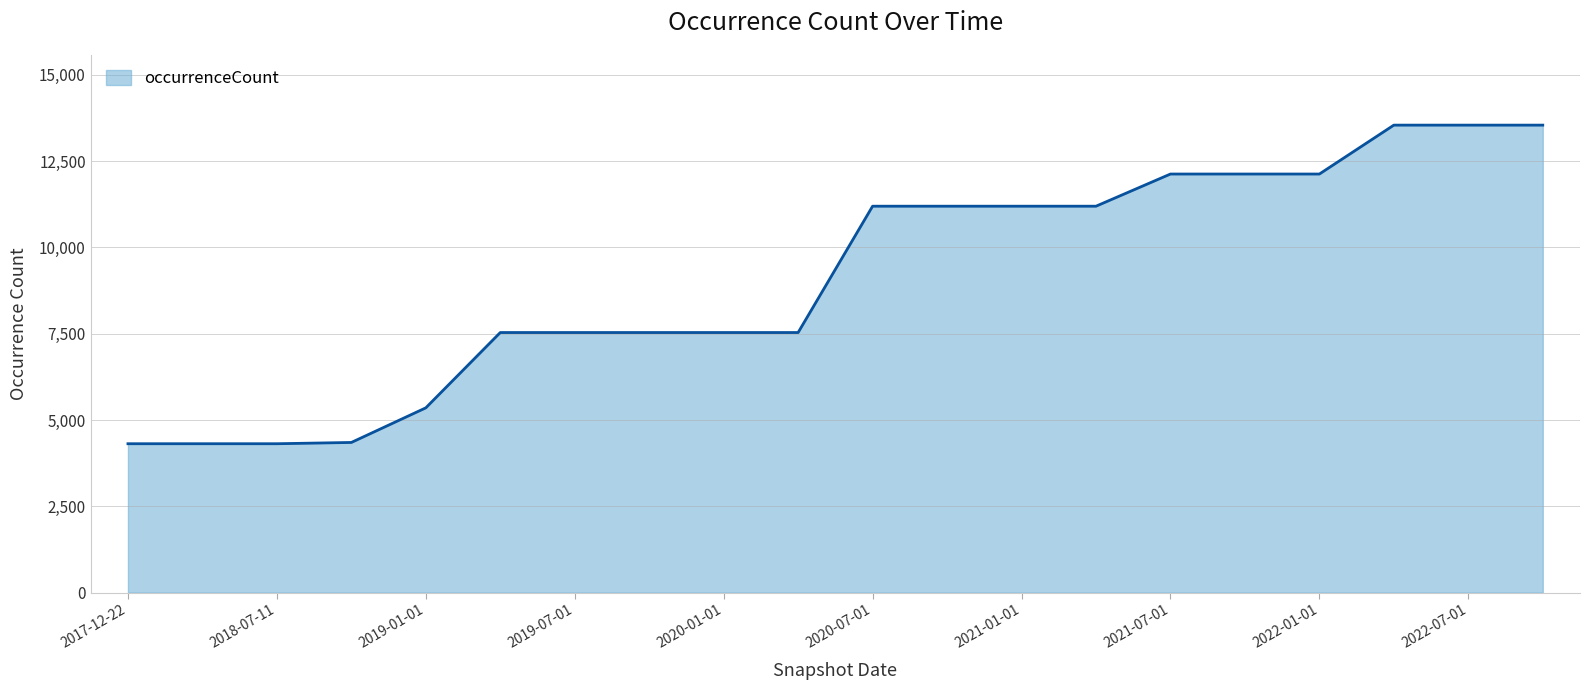

What is the greatest value displayed?

13544